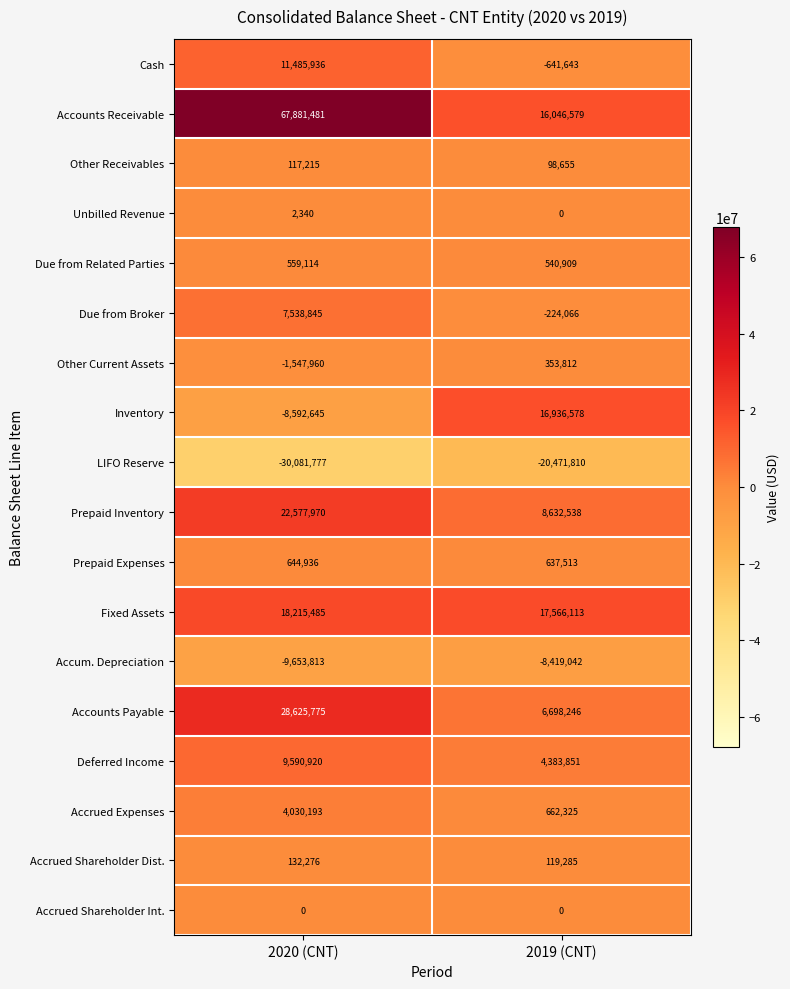

What is the maximum value shown in the chart?

67881481